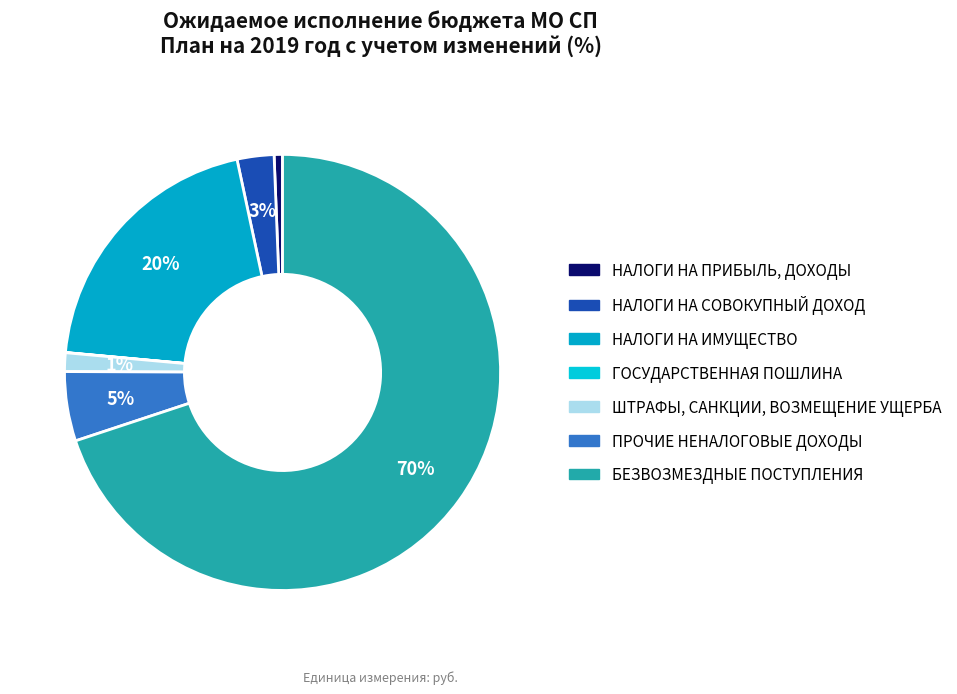

Is there any slice that represents more than half of the pie?

Yes